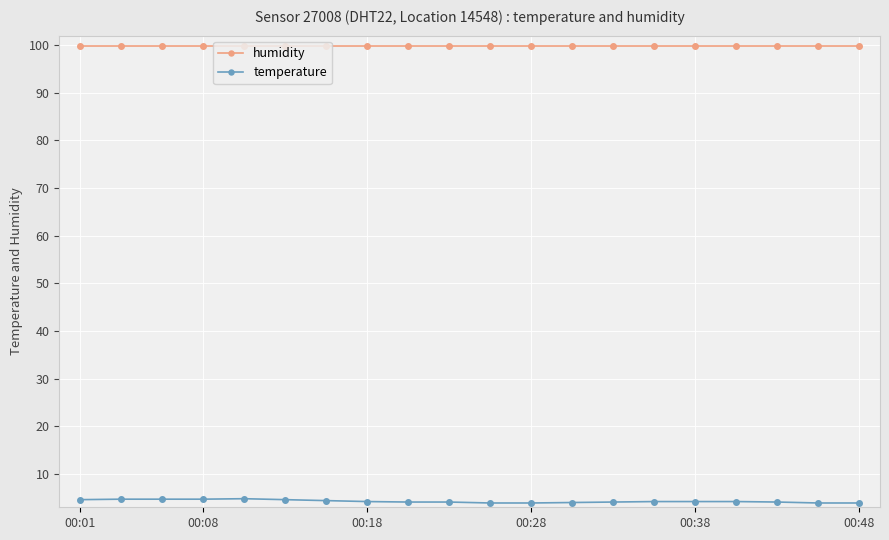

What is the minimum value for temperature?

3.9